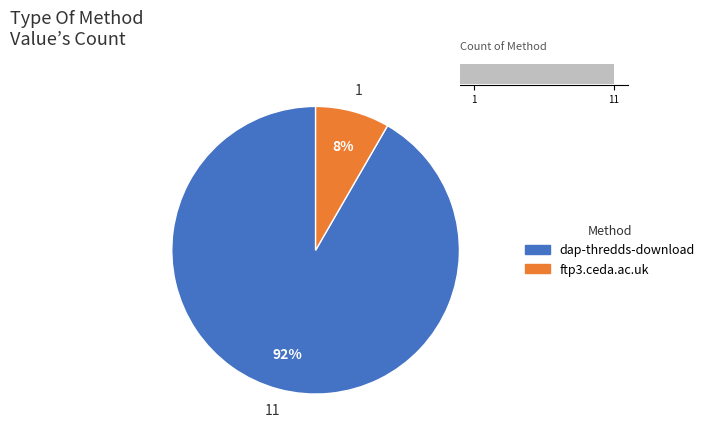

To the nearest percent, what is the difference between the ftp3.ceda.ac.uk and dap-thredds-download slice percentages?

83%